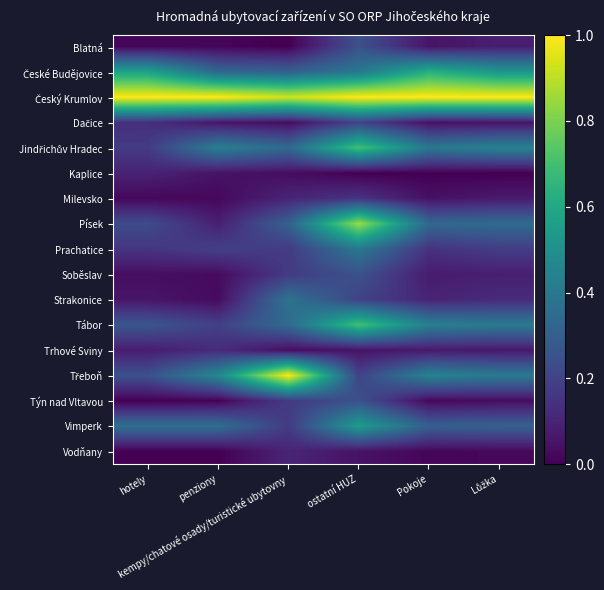

What is the difference between the highest and lowest values at hotely?

1.0